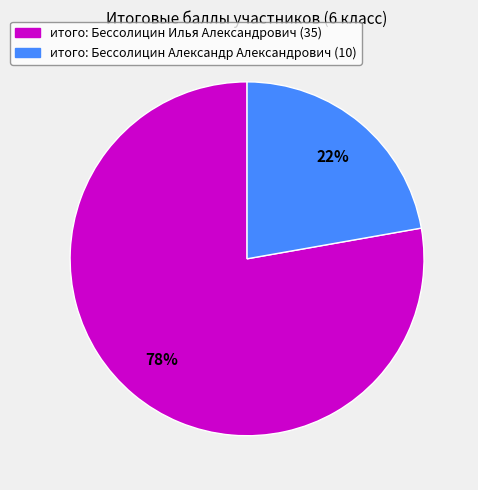

Is there a majority slice in this chart?

Yes